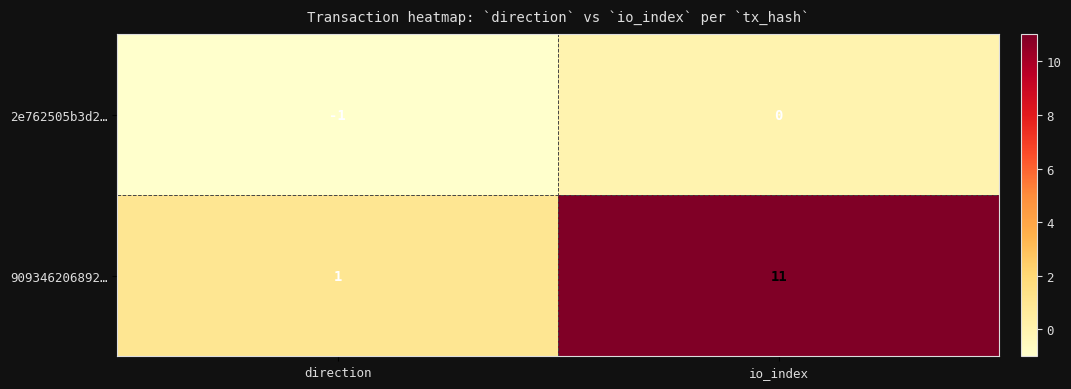

List the series in order of their overall mean, lowest first.

2e762505b3d2…, 909346206892…